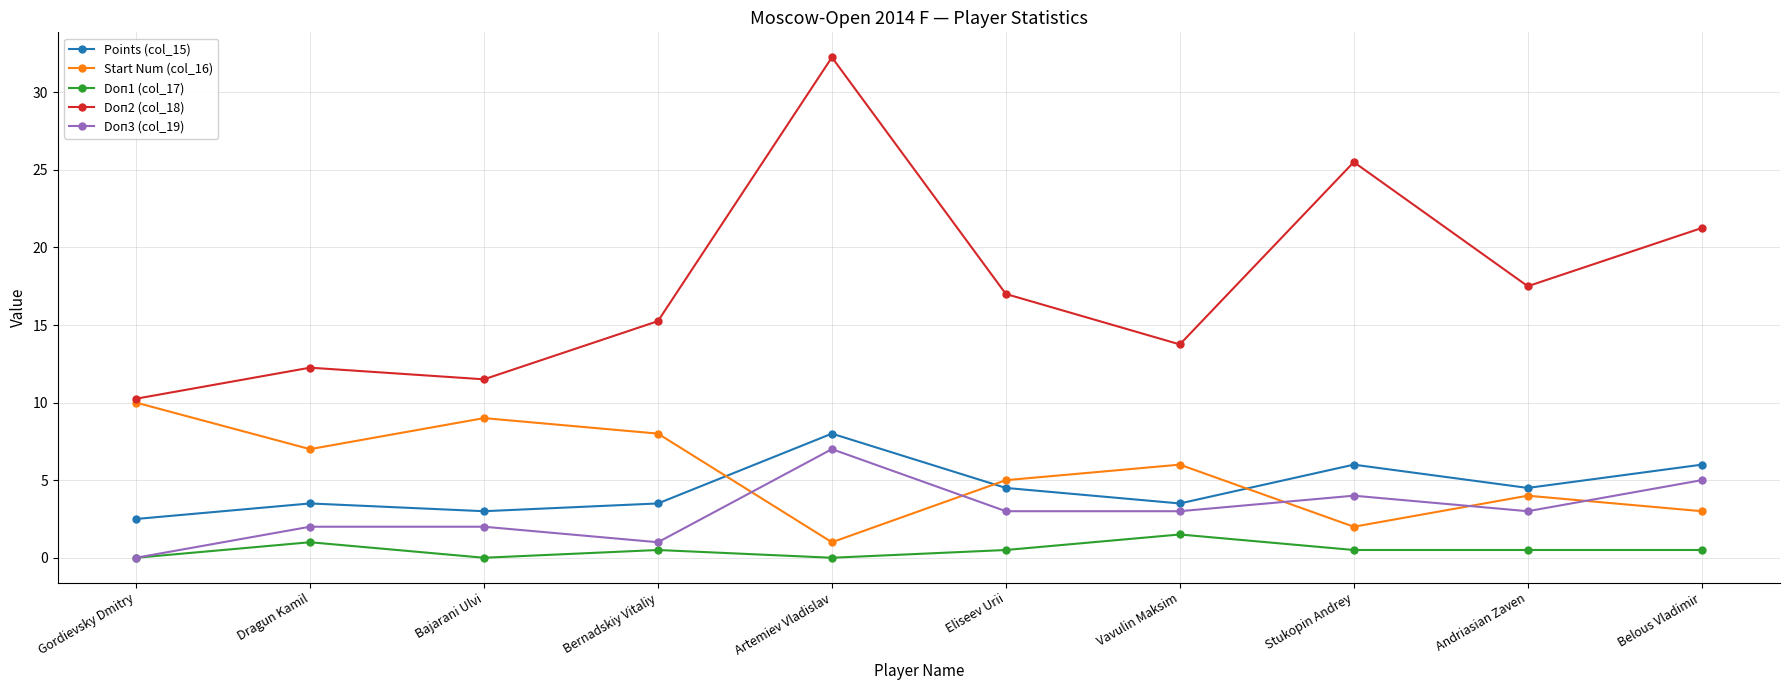

True or false: Doп3 (col_19) and Doп2 (col_18) cross at least once.

False